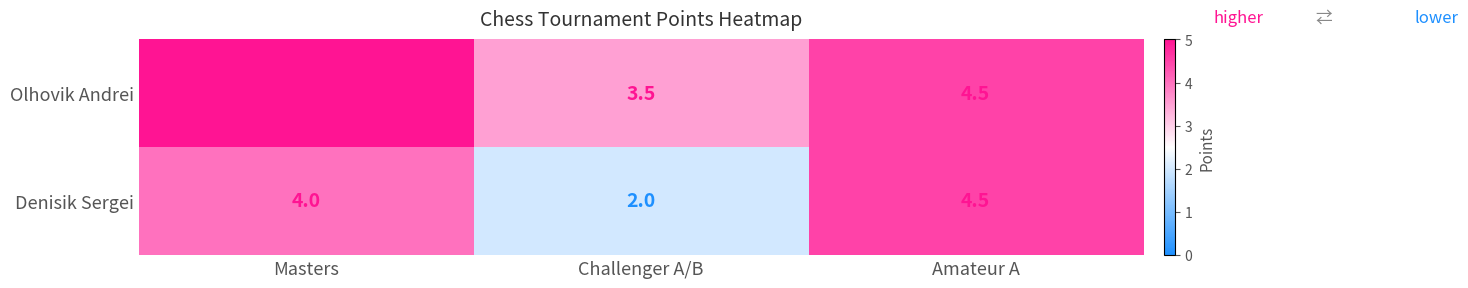

What value does the Denisik Sergei series have at Challenger A/B?

2.0